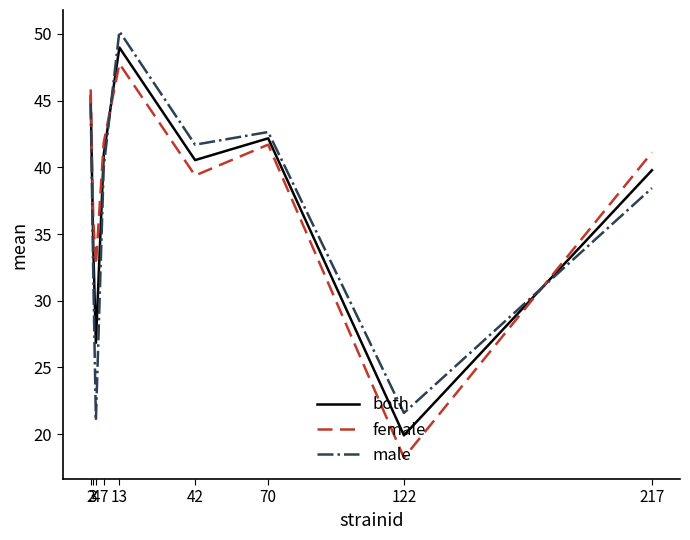

Rank the series by their average value, from highest to lowest.

female, both, male